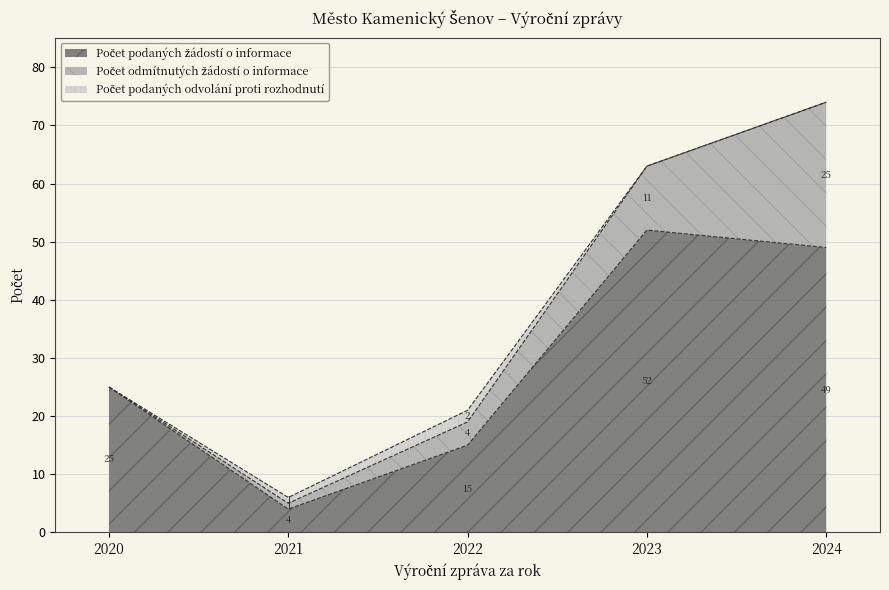

True or false: Počet podaných odvolání proti rozhodnutí and Počet podaných žádostí o informace intersect in this chart.

False